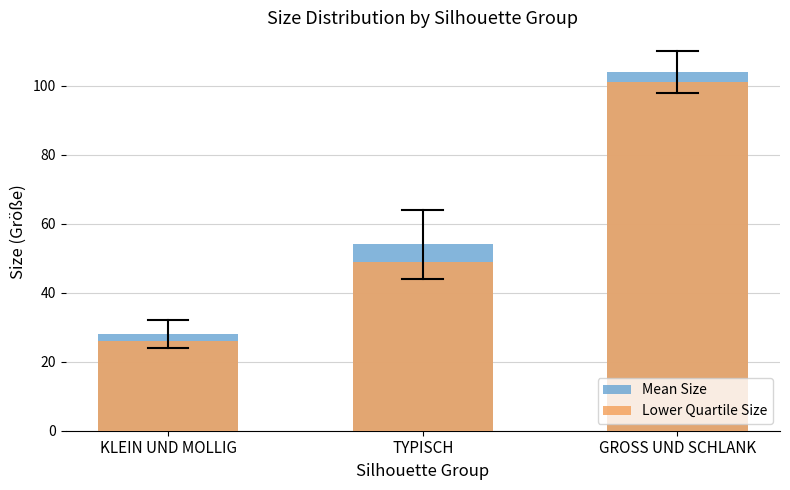

Which series has the largest total across all categories?

Mean Size